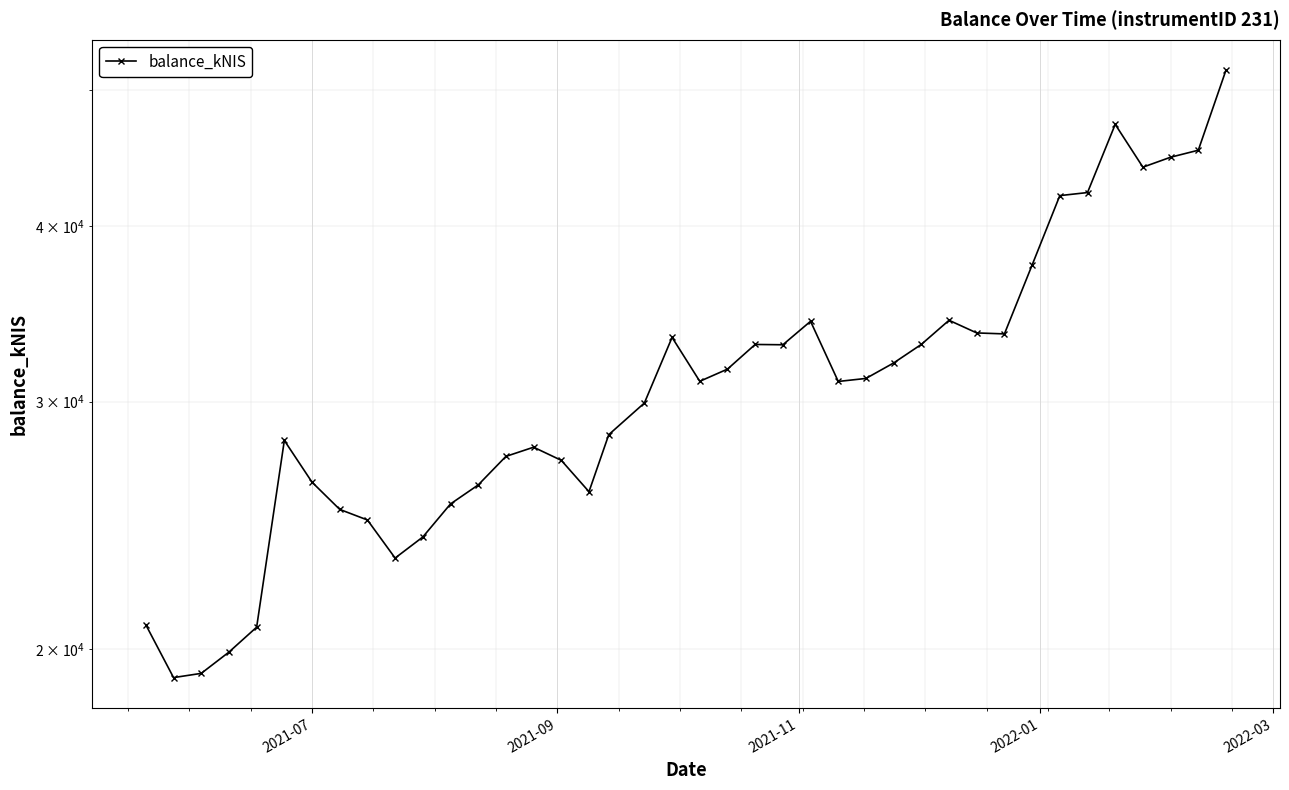

What is the average value?

31229.0